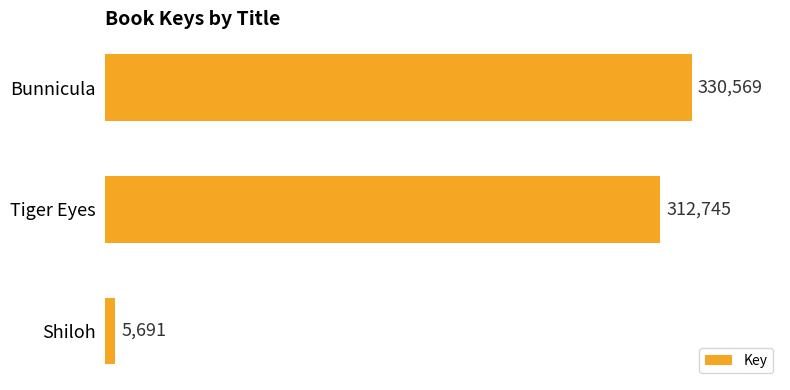

Which category has the lowest value across all series?

Shiloh